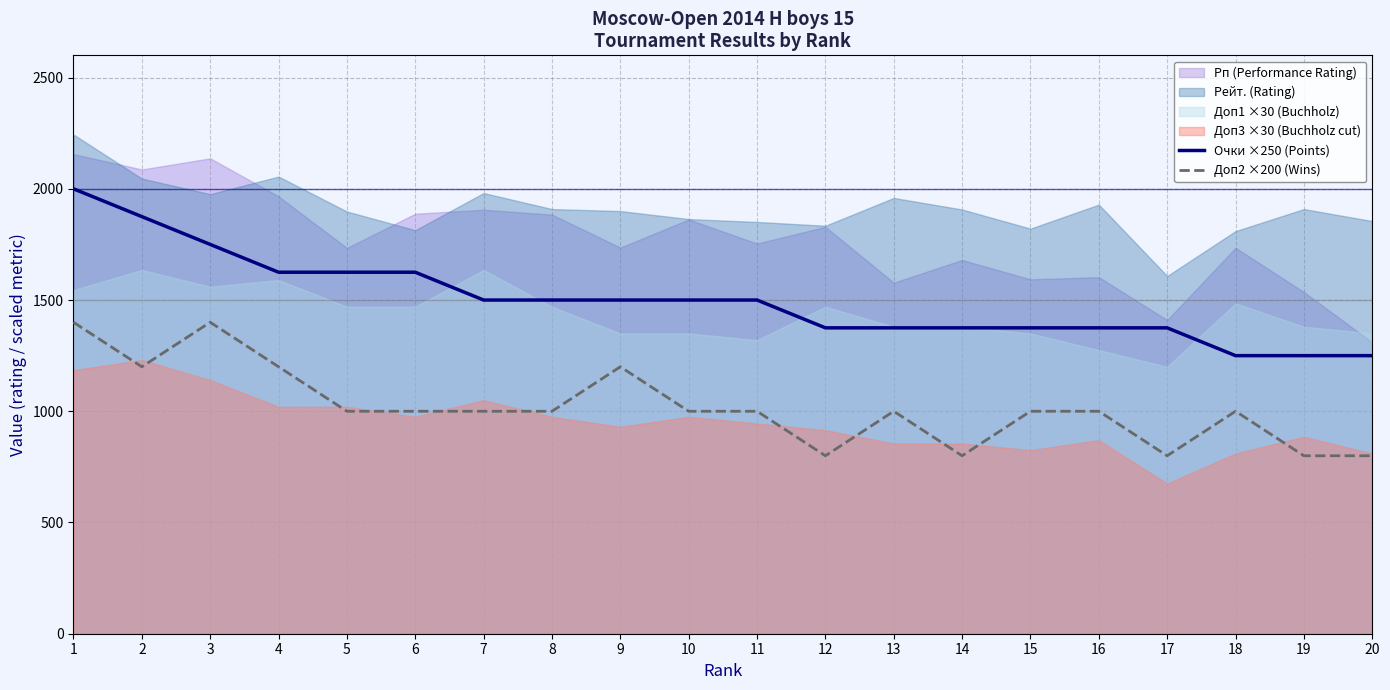

True or false: Доп2 ×200 (Wins) and Очки ×250 (Points) cross at least once.

False